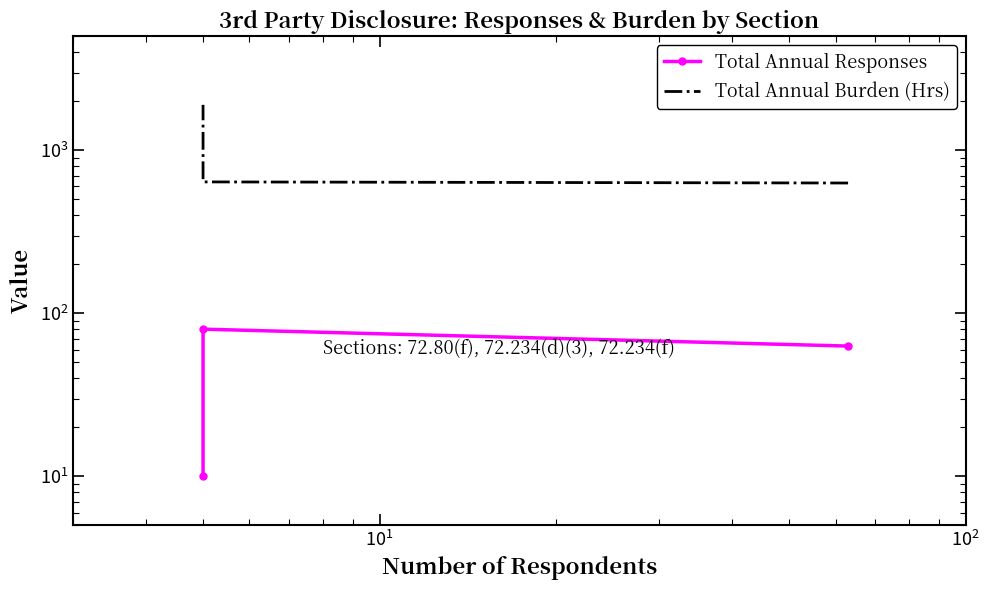

How many values in the Total Annual Burden (Hrs) series are below 640?

1